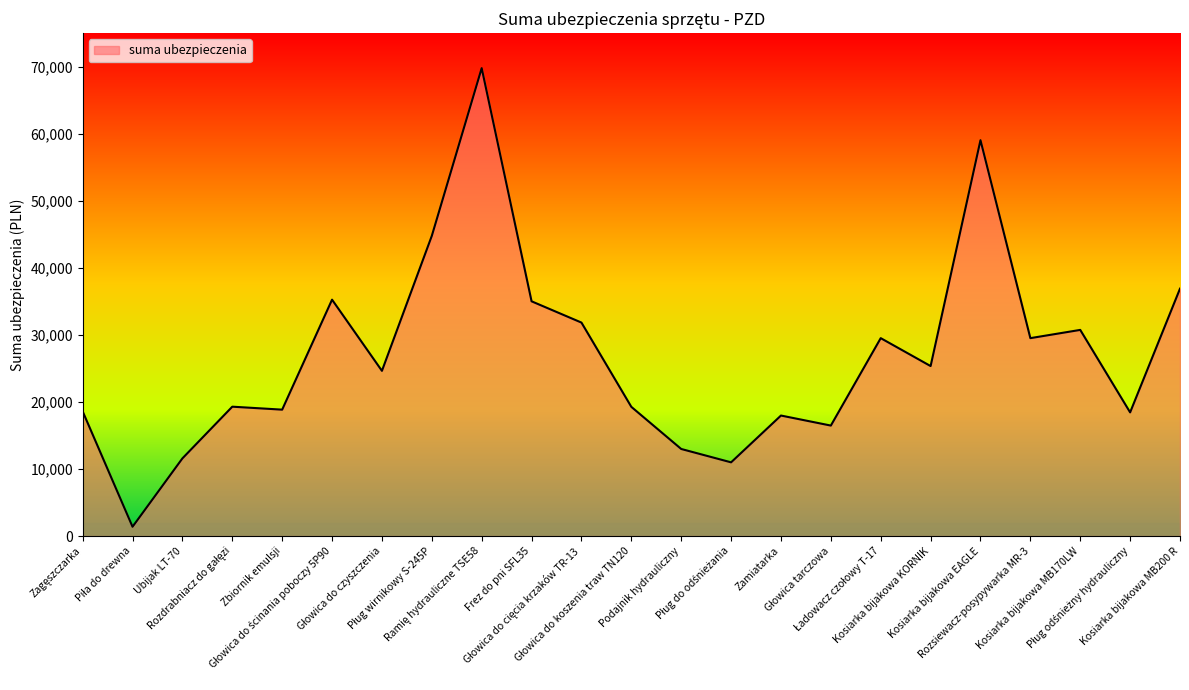

What is the difference between the maximum and minimum values?

68389.0